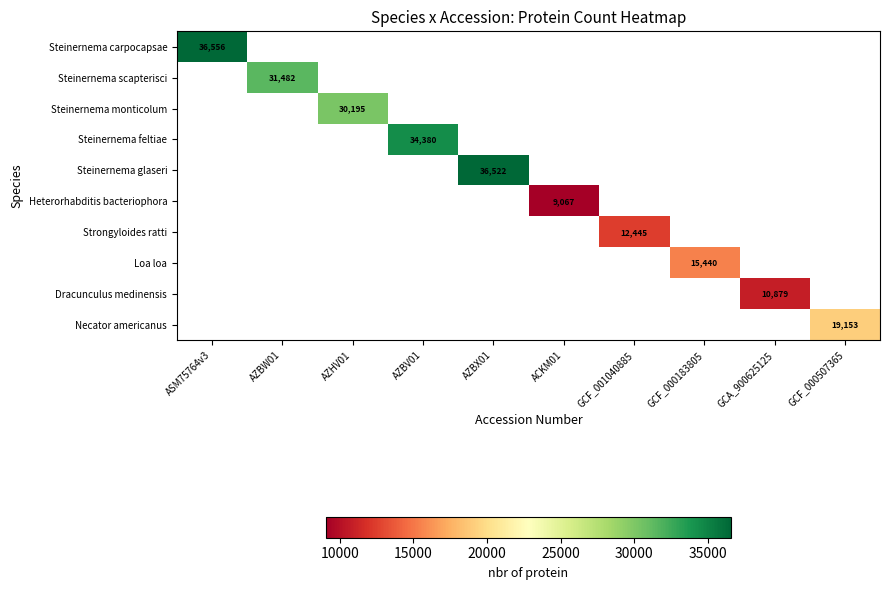

Is it true that Loa loa equals 9261 at GCF_000183805?

False